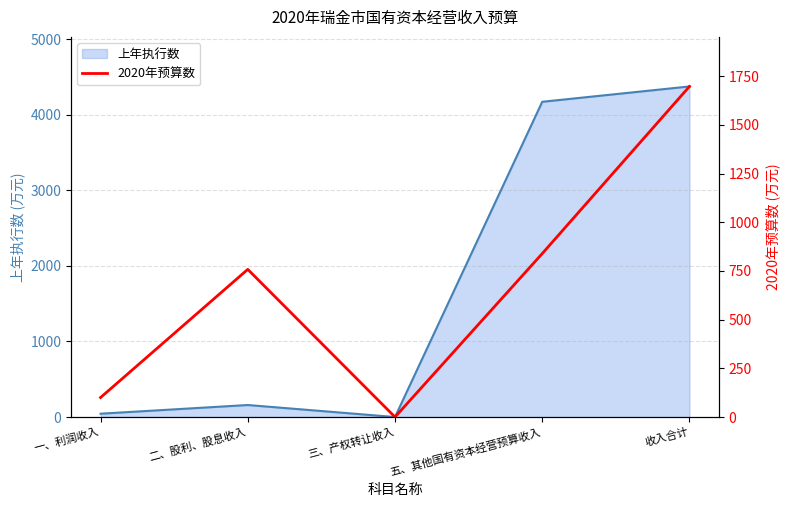

What is the label of the 1st point from the right?

收入合计